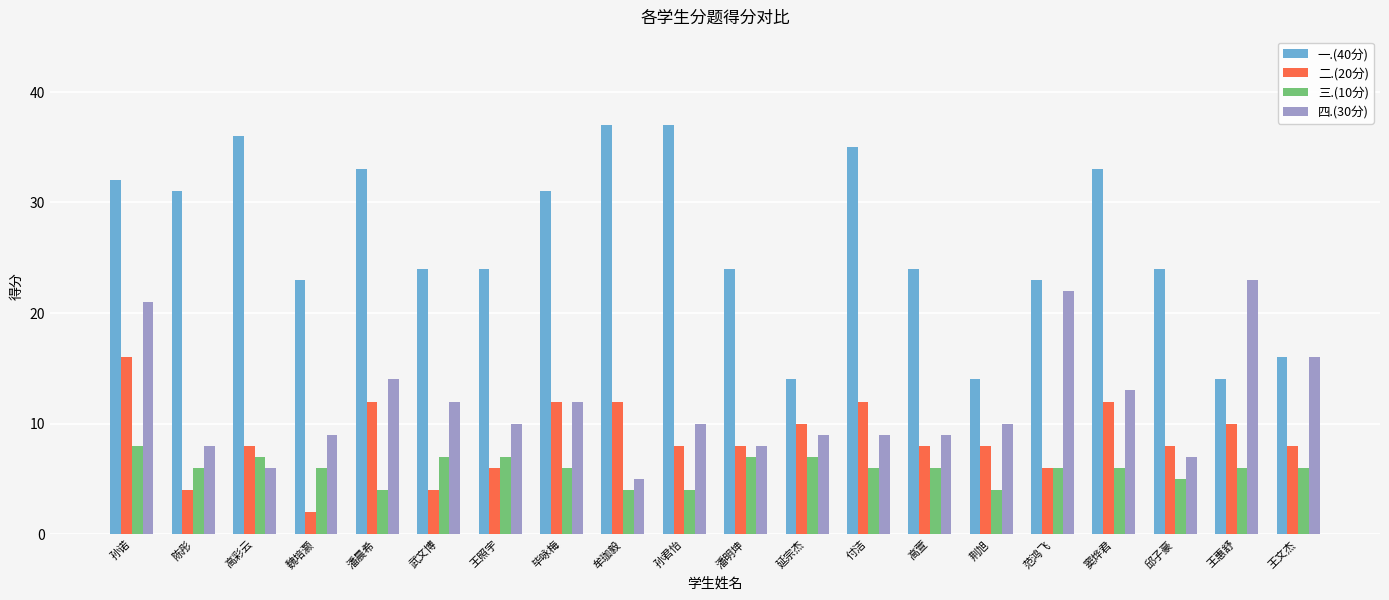

Which series has the largest total across all categories?

一.(40分)